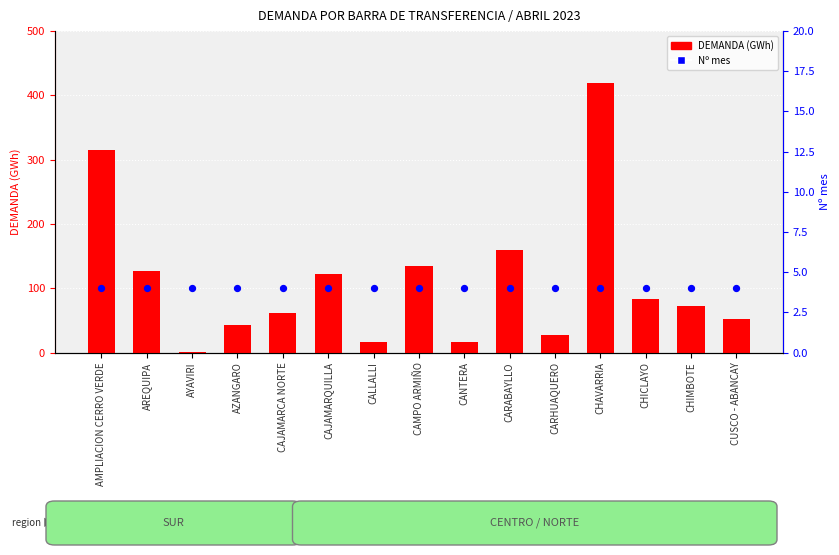

Which series has the largest total across all categories?

DEMANDA (GWh)